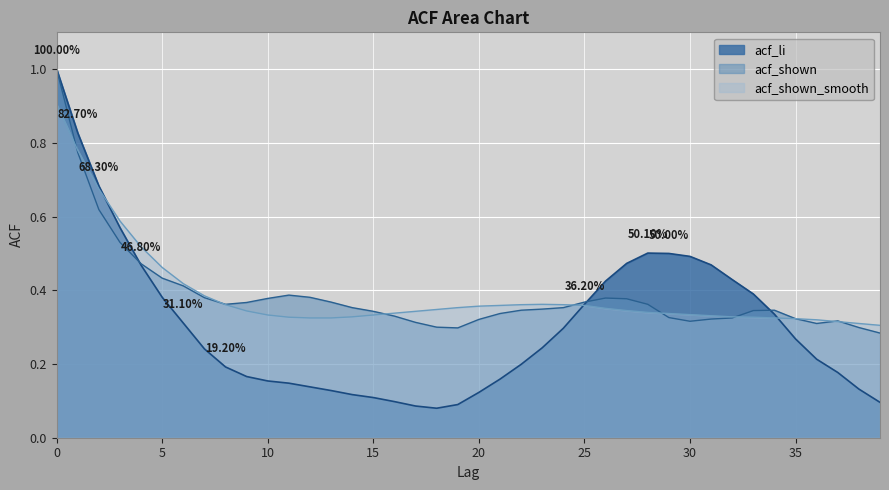

What is the lowest value of the acf_shown_smooth series?

0.3